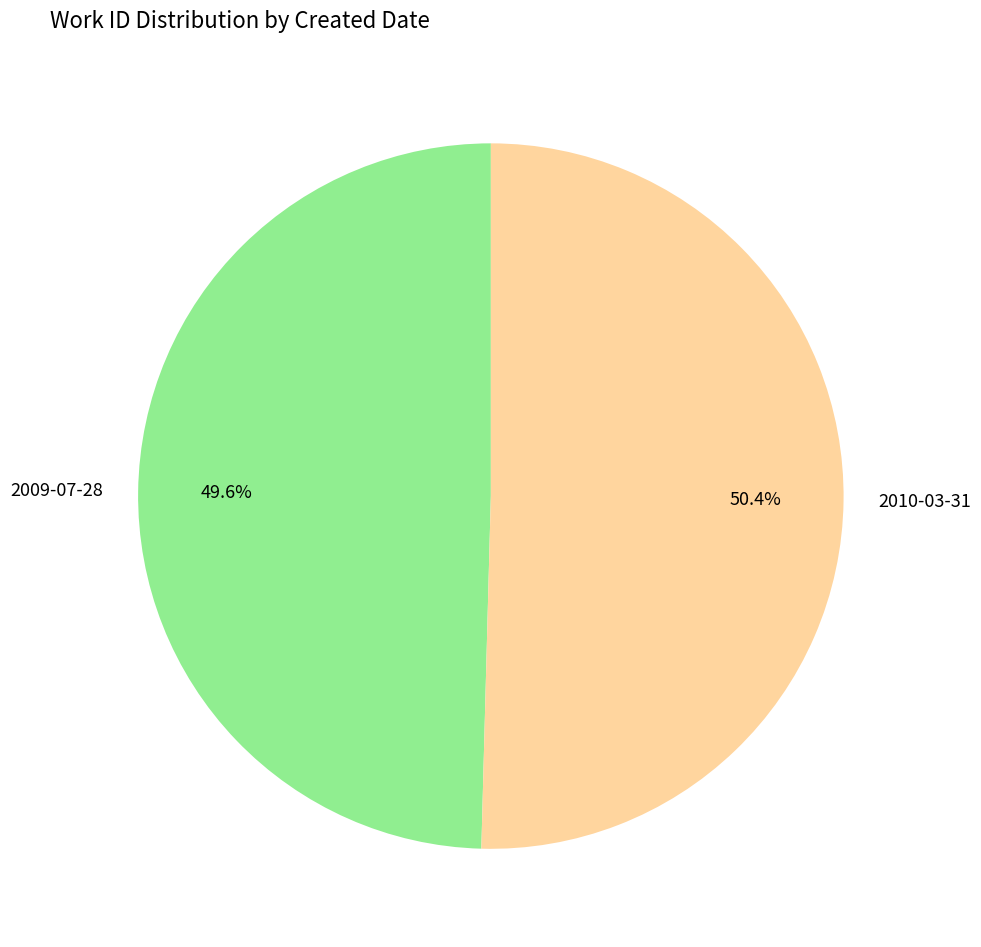

Rank the categories by value from lowest to highest.

2009-07-28, 2010-03-31